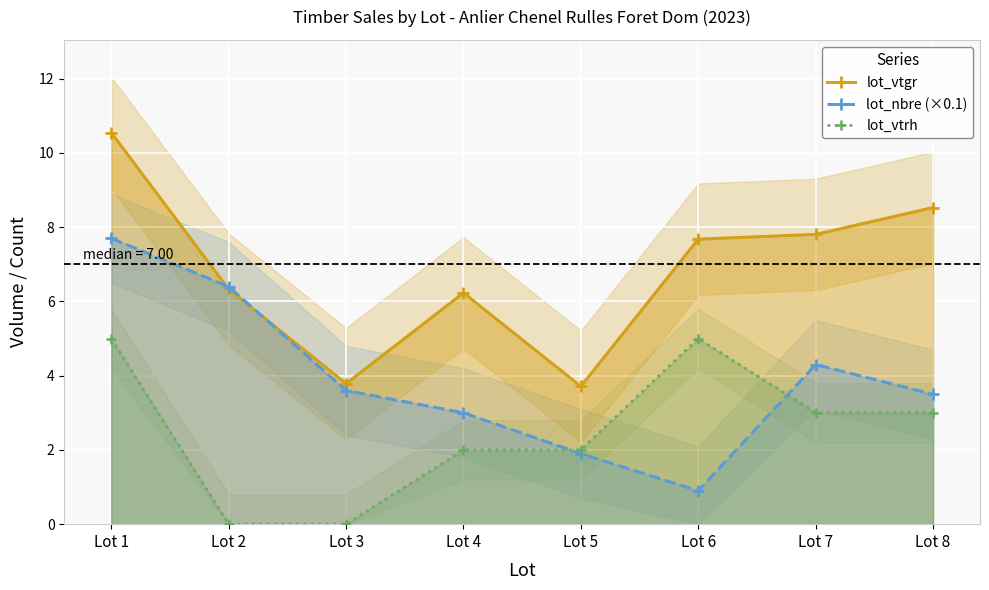

How many series are shown in this chart?

3